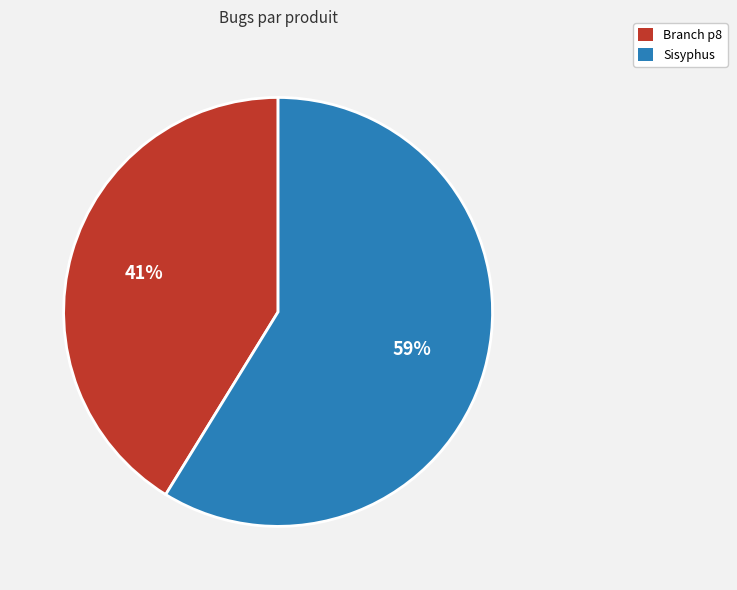

What percentage is the Branch p8 slice, to the nearest percent?

41%